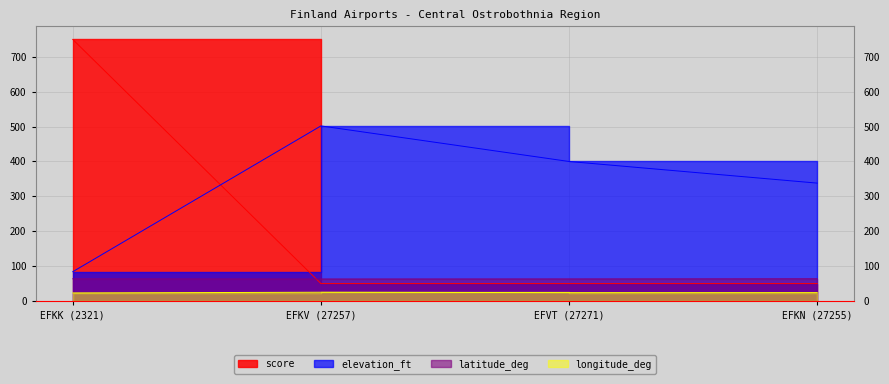

Reading left to right, transcribe all the data shown in this chart.

latitude_deg: EFKK (2321)=63.7	EFKV (27257)=63.1	EFVT (27271)=63.4	EFKN (27255)=63.9
longitude_deg: EFKK (2321)=23.1	EFKV (27257)=25.1	EFVT (27271)=24.0	EFKN (27255)=24.1
elevation_ft: EFKK (2321)=84.0	EFKV (27257)=502.0	EFVT (27271)=400.0	EFKN (27255)=338.0
score: EFKK (2321)=750.0	EFKV (27257)=50.0	EFVT (27271)=50.0	EFKN (27255)=50.0